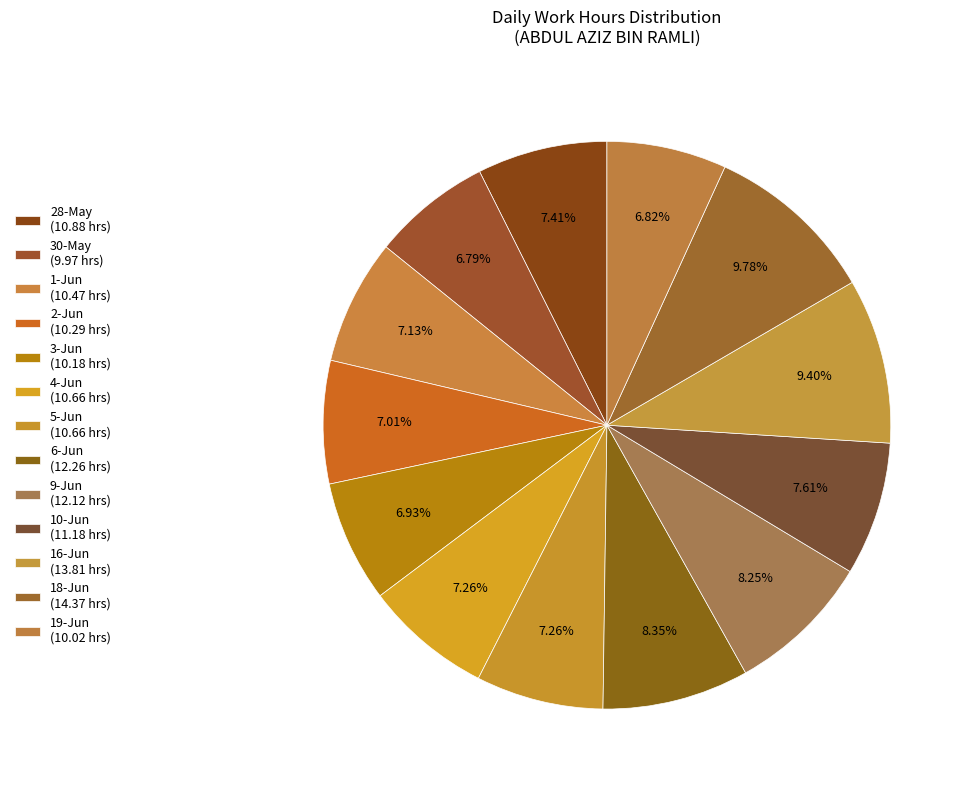

How many segments does this pie chart have?

13